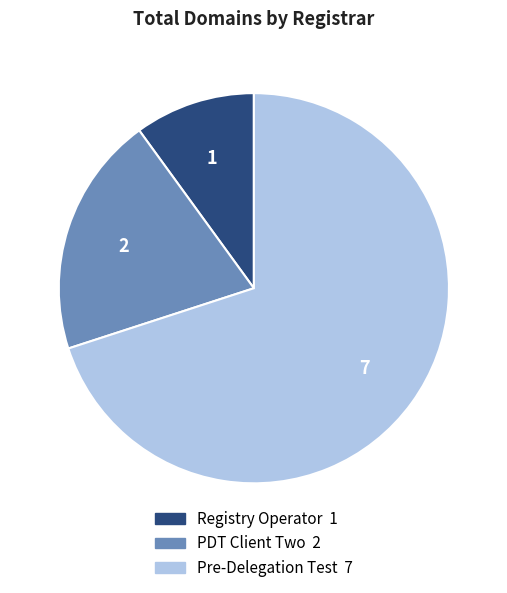

Approximately how many times larger is the value at Registry Operator compared to Pre-Delegation Test?

0.1